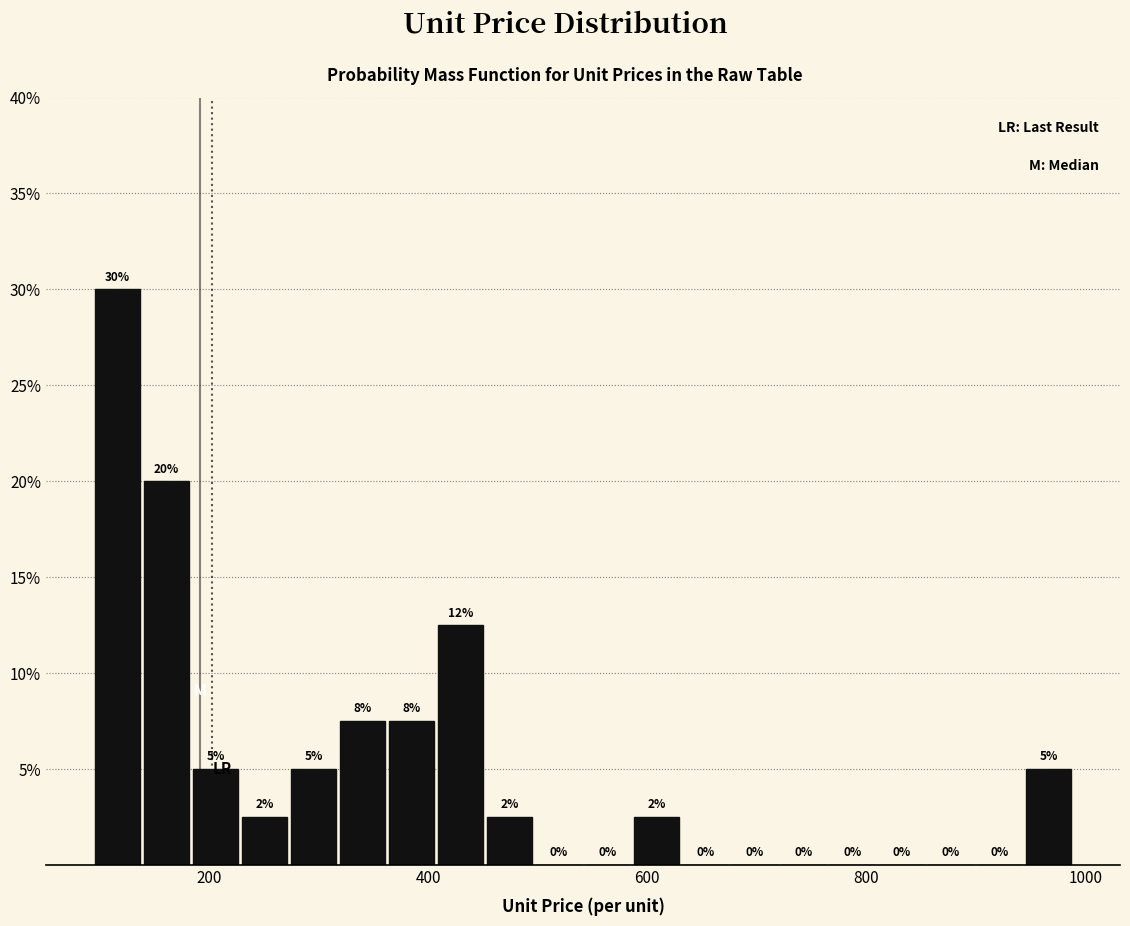

Read against the x-axis, roughly where is the centre of the tallest bar?

120